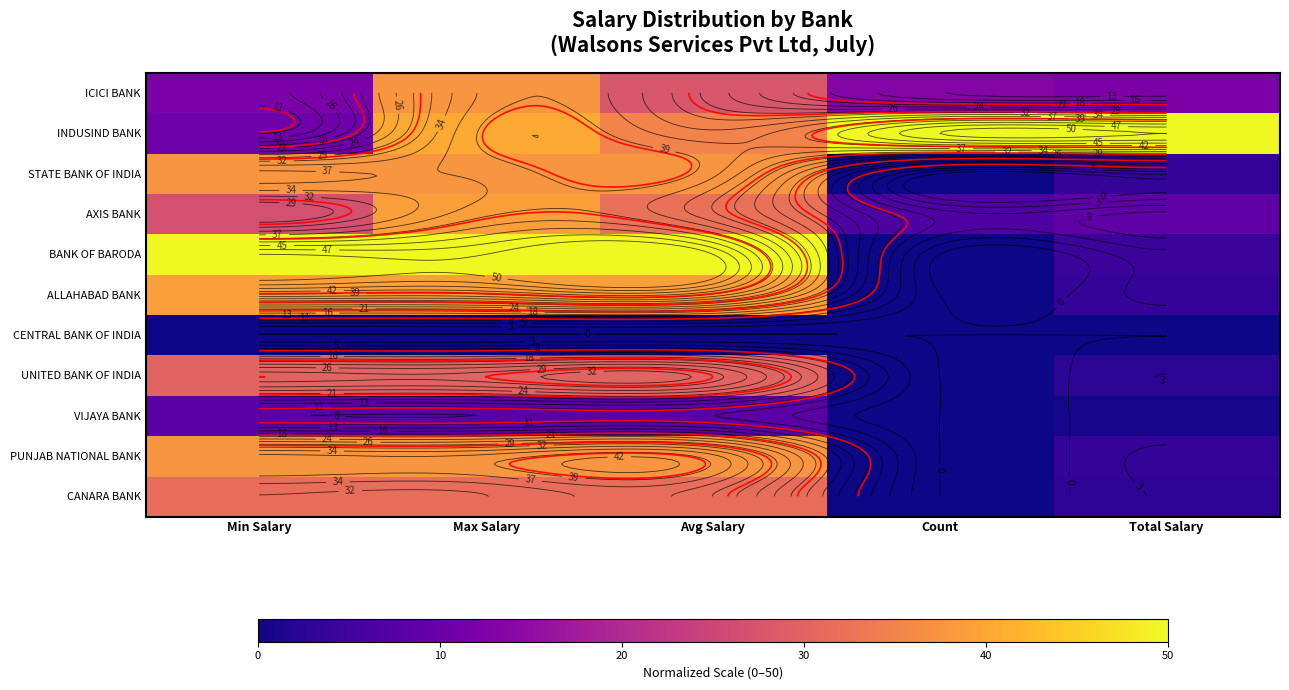

The INDUSIND BANK series shows 83.4 at Count. True or false?

False